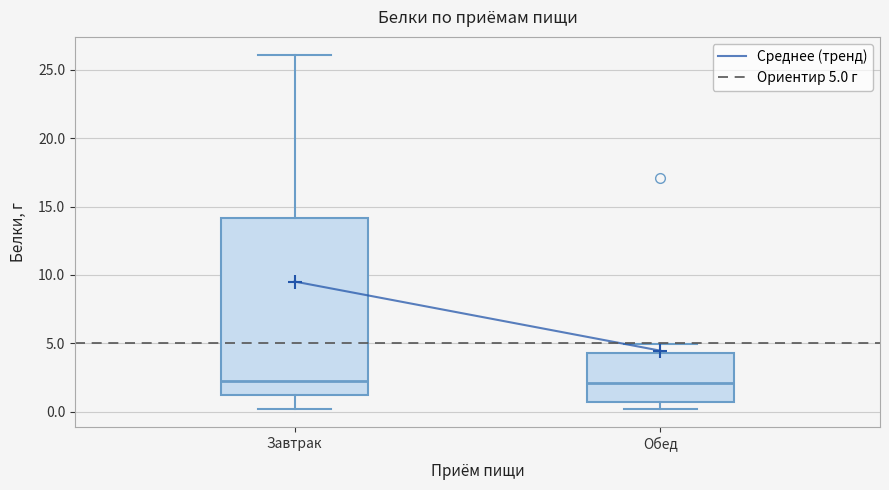

Which box is the tallest, from its lower edge to its upper edge?

Завтрак